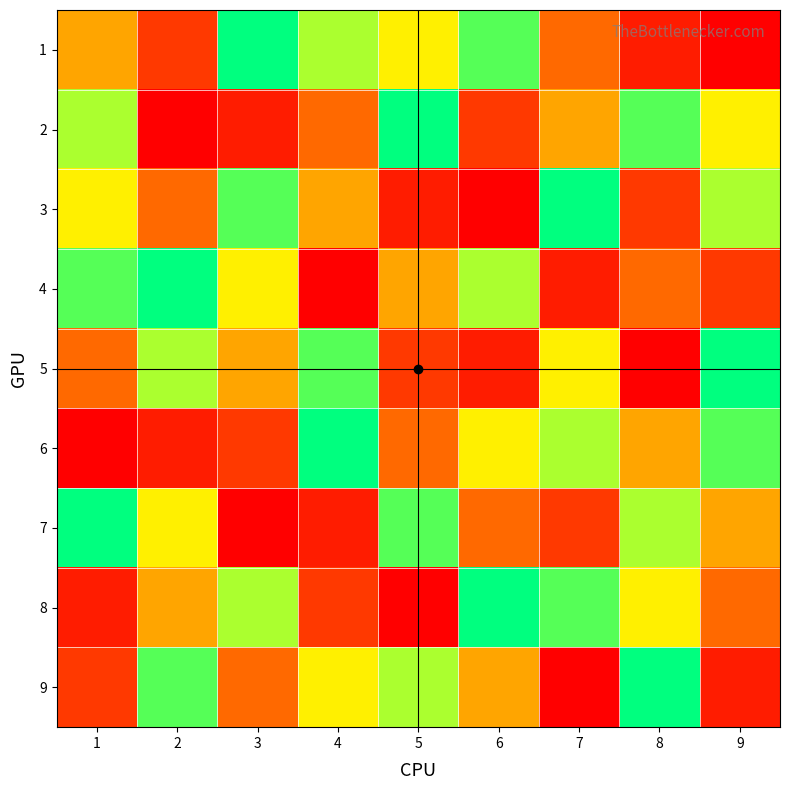

Which has a higher value, 3 or 4?

3